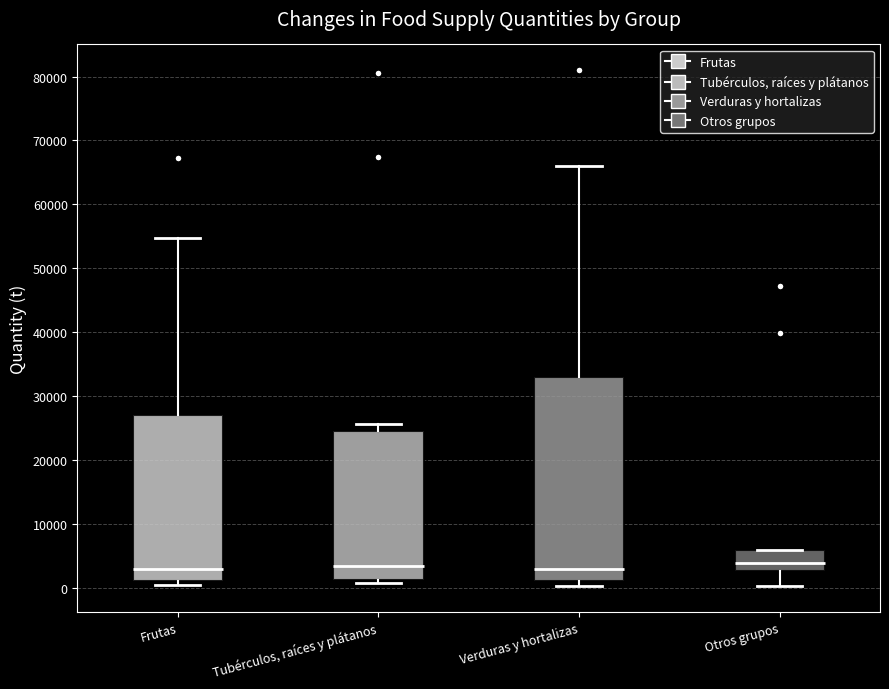

Reading left to right, transcribe this box plot: for each box, give where its median line is, the range the box spans, and where its two whiskers end, as read against the y-axis. The values are not printed on the chart, so give them approximately, as read against the axis.

Frutas: median 3000, box 1000 to 27000, whiskers 0 to 55000
Tubérculos, raíces y plátanos: median 3000, box 1000 to 25000, whiskers 1000 (just below the box's lower edge) to 26000
Verduras y hortalizas: median 3000, box 1000 to 33000, whiskers 0 to 66000
Otros grupos: median 4000, box 3000 to 6000, whiskers 0 to 6000